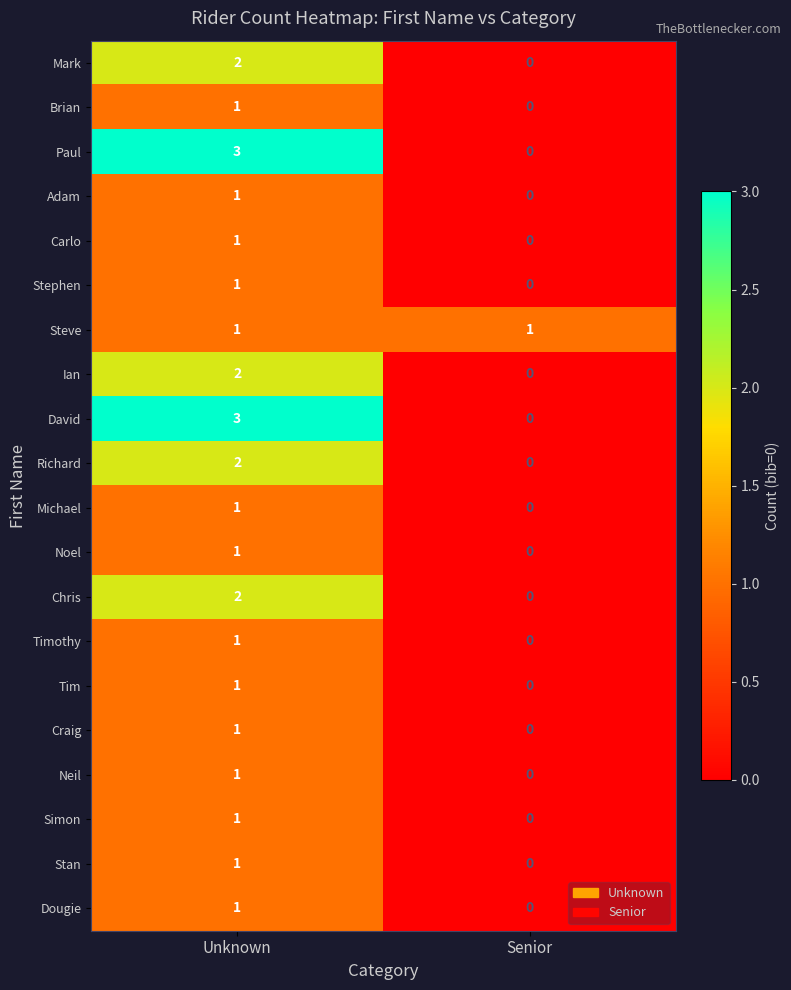

At which label does David reach its peak?

Unknown